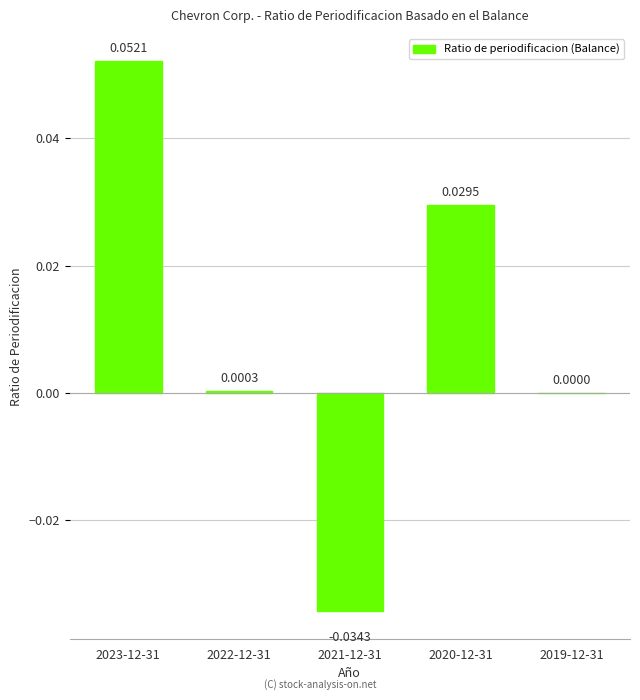

Which has a higher value, 2023-12-31 or 2021-12-31?

2023-12-31